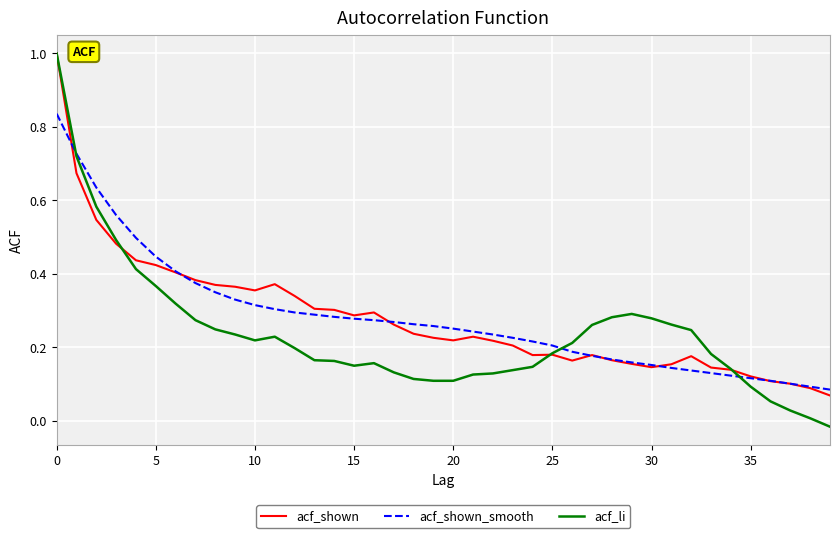

What is the highest value of the acf_shown series?

1.0